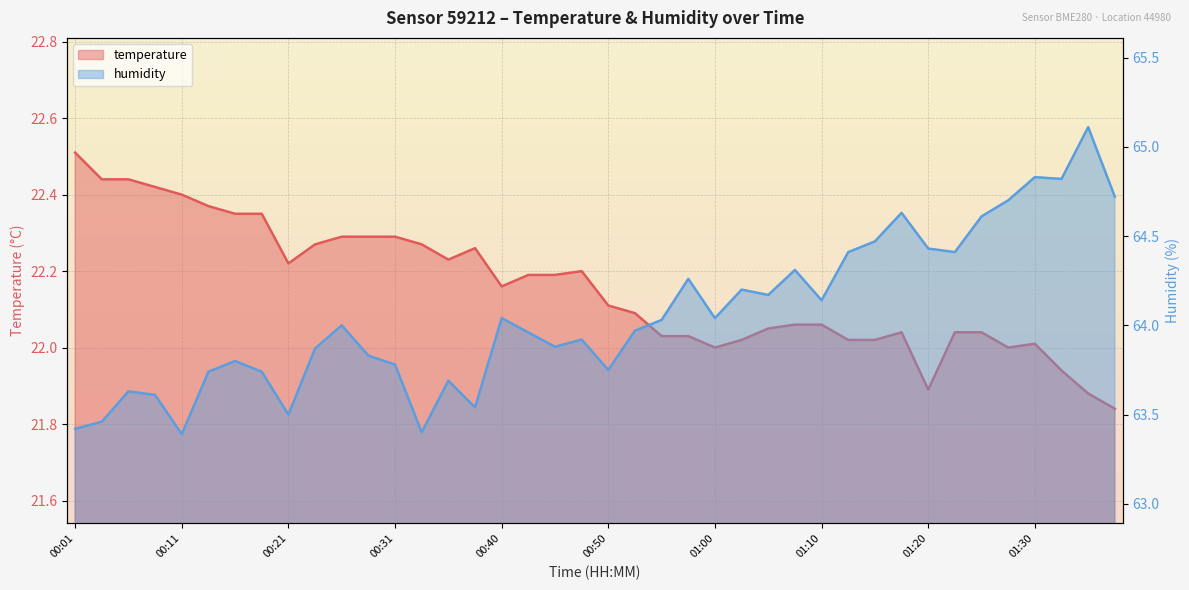

True or false: temperature has a value of 22.4 at 00:06.

True